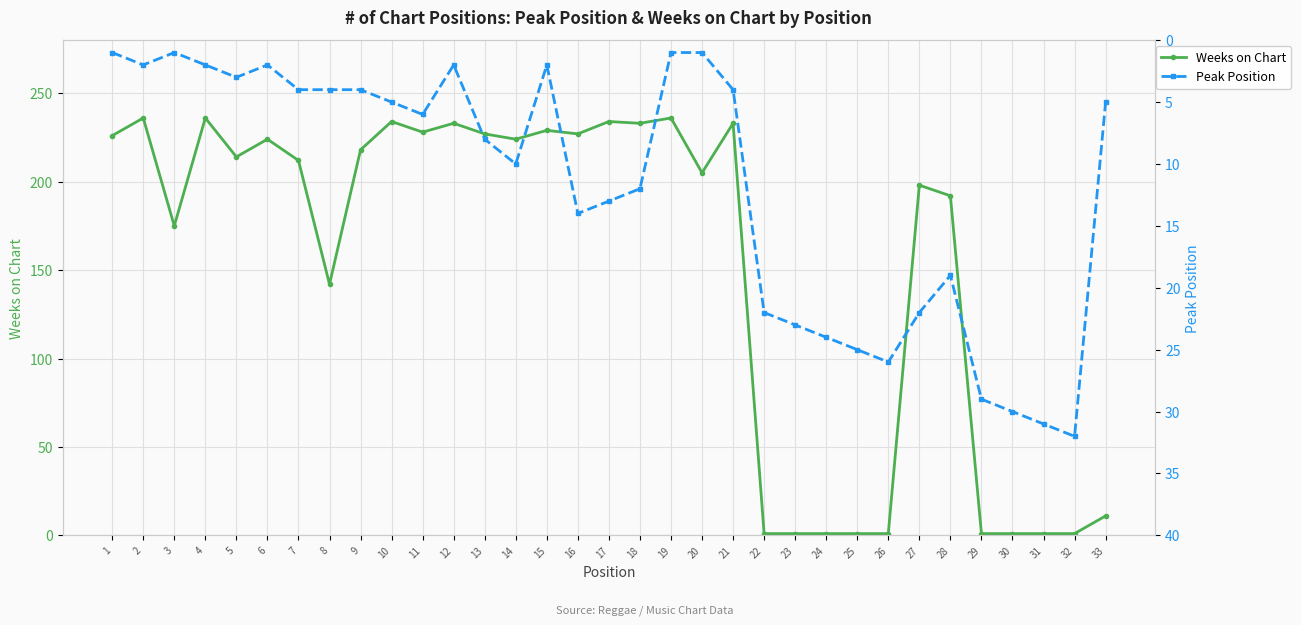

List the series in order of their peak value, lowest first.

Peak Position, Weeks on Chart